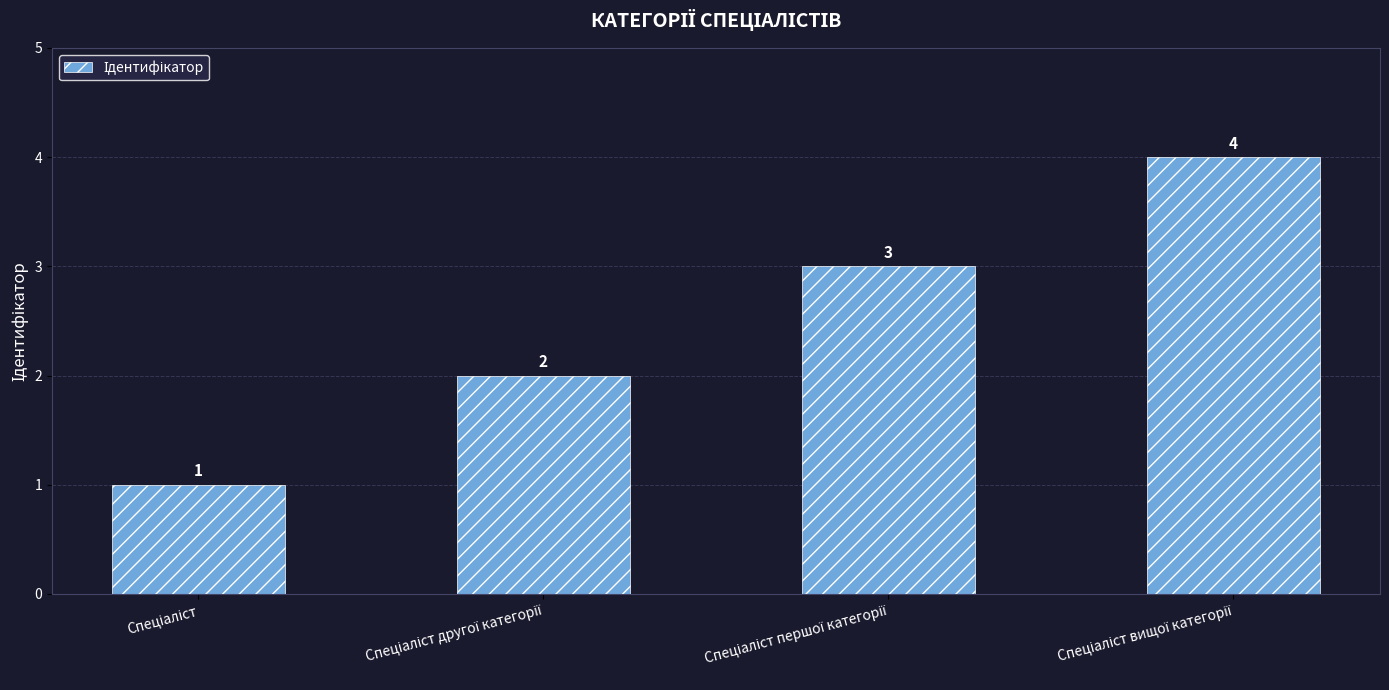

What is the sum of all values?

10